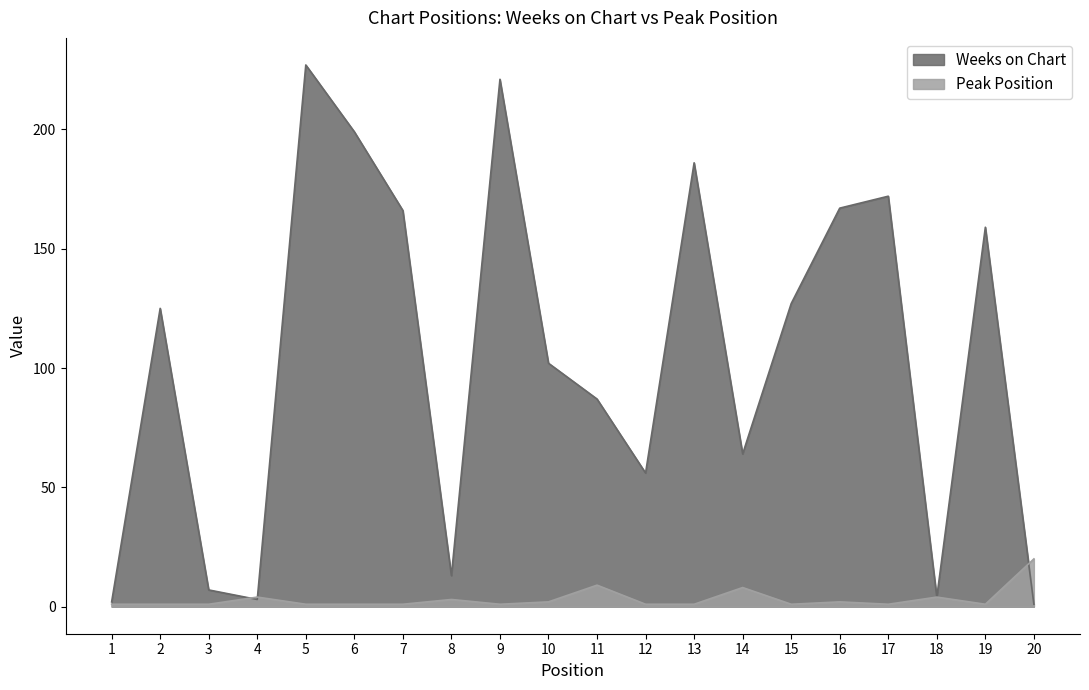

Reading left to right, list all the values displayed in this chart.

Weeks on Chart: 2	125	7	3	227	199	166	13	221	102	87	56	186	64	127	167	172	4	159	1
Peak Position: 1	1	1	4	1	1	1	3	1	2	9	1	1	8	1	2	1	4	1	20